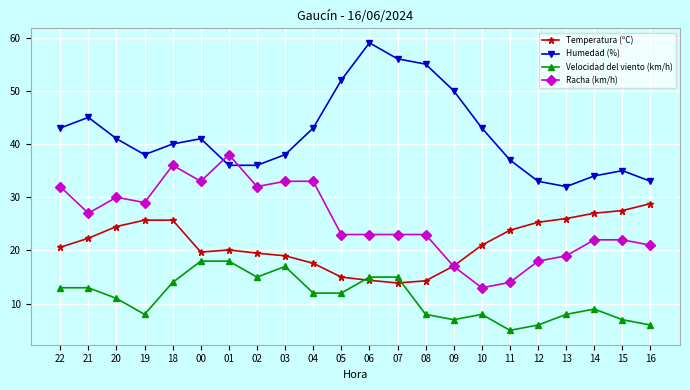

List the series in order of their peak value, highest first.

Humedad (%), Racha (km/h), Temperatura (ºC), Velocidad del viento (km/h)